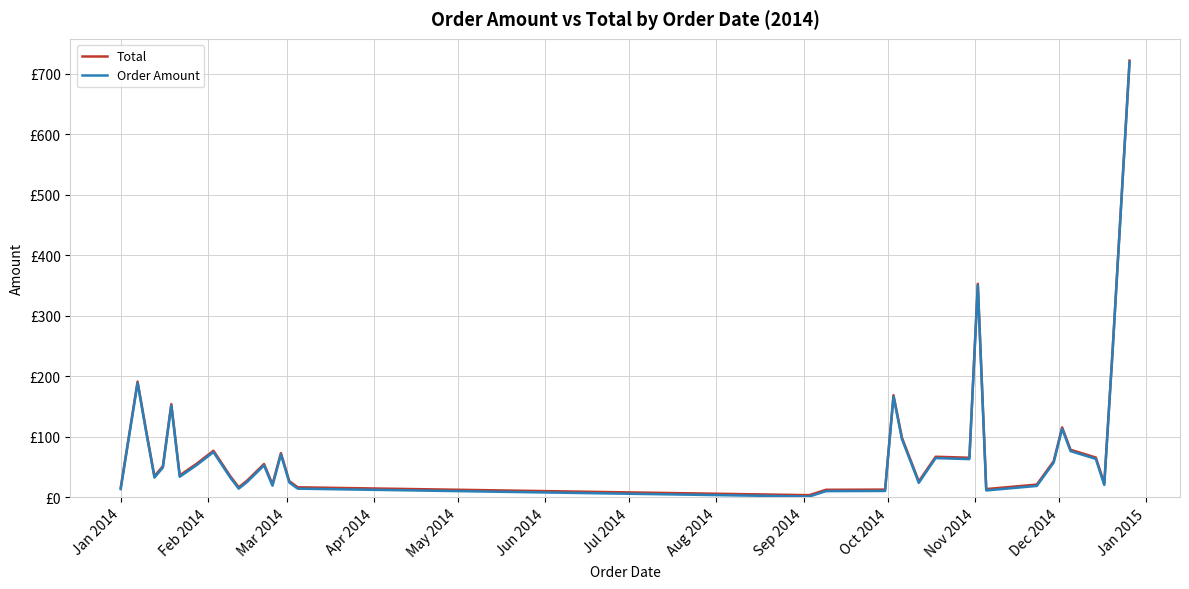

Which series has the largest range (max minus min)?

Total